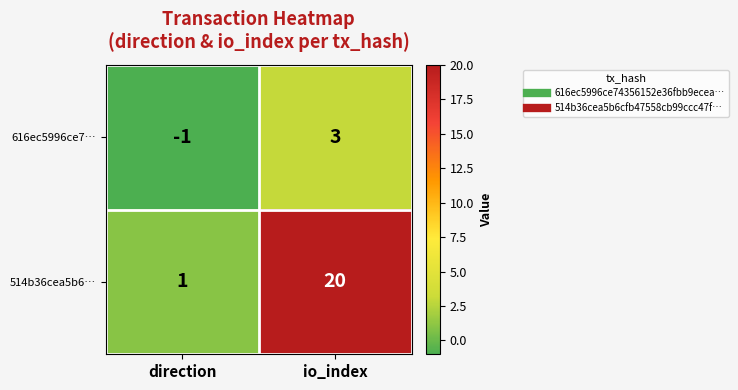

What is the maximum value shown in the chart?

20